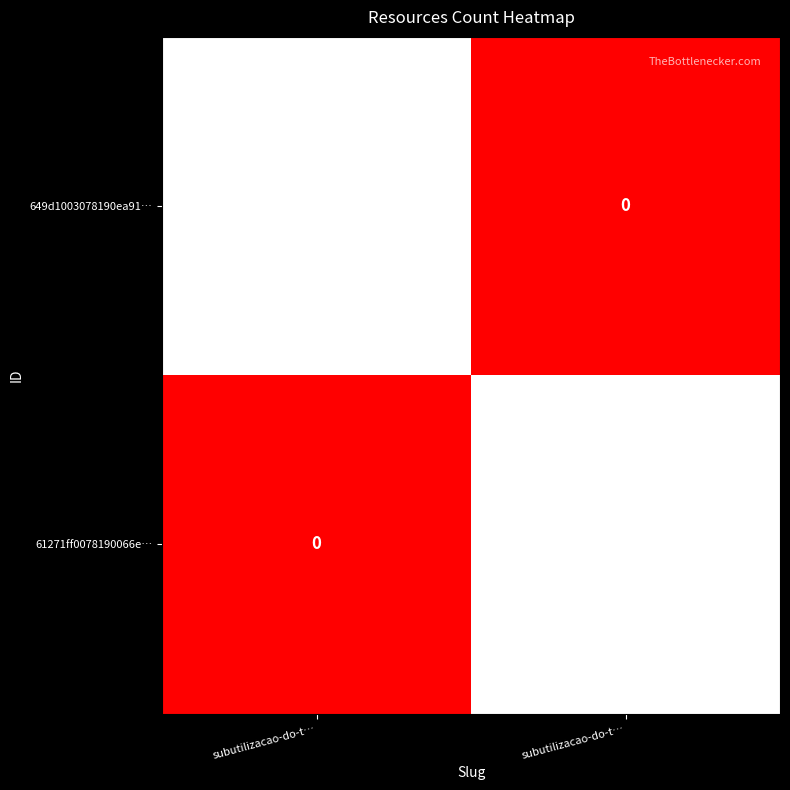

What is the spread (max minus min) of values at subutilizacao-do-t…?

2